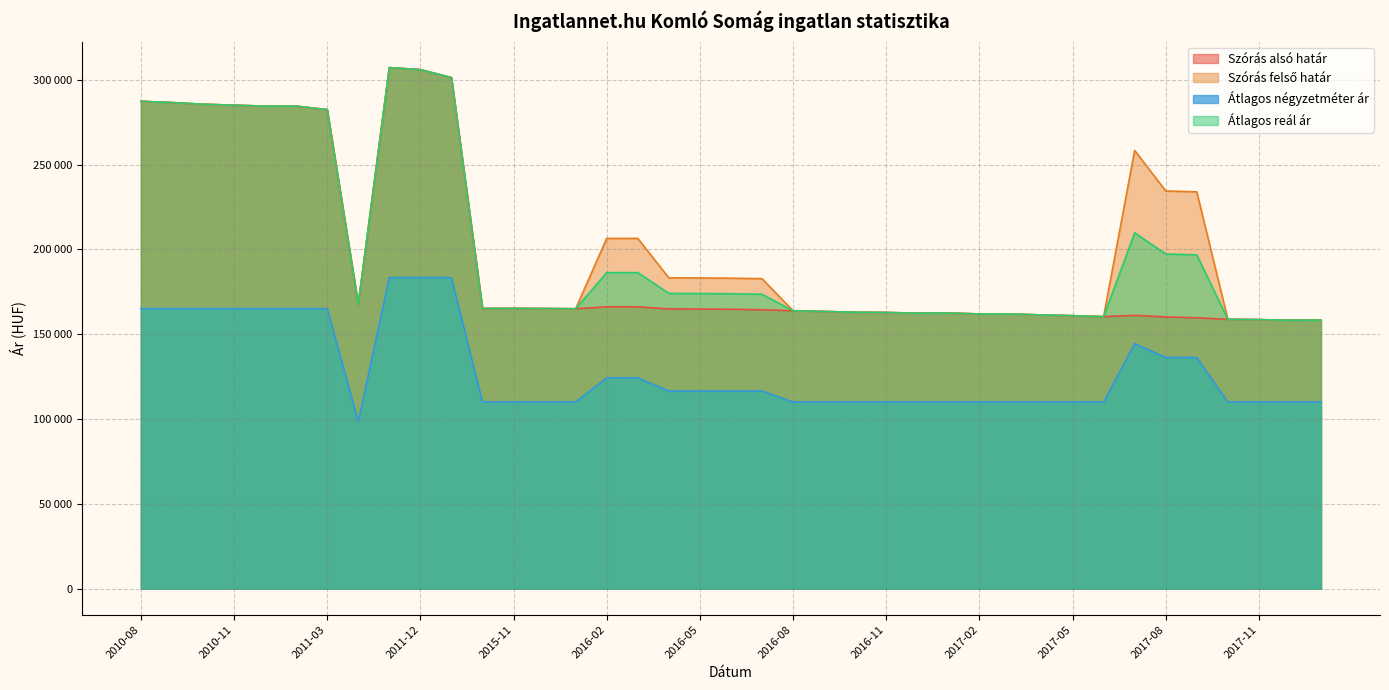

True or false: Átlagos reál ár has a value of 102338 at 2016-10.

False